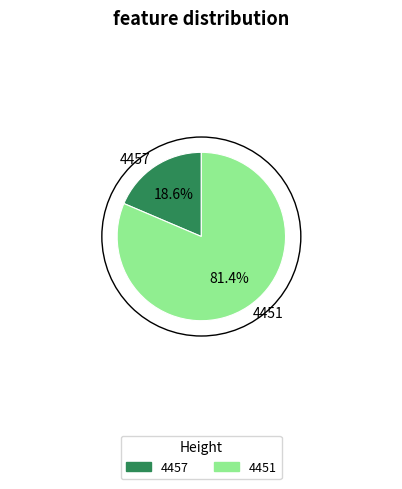

Rank the categories by value from highest to lowest.

4451, 4457